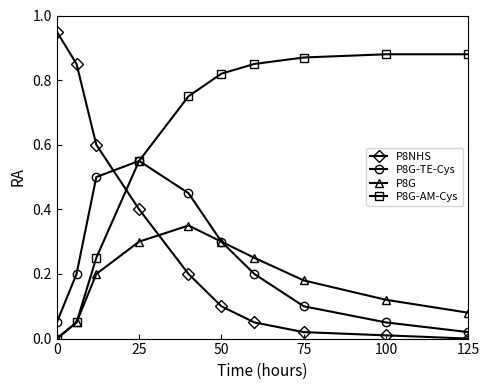

Which series has the largest total across all categories?

P8G-AM-Cys